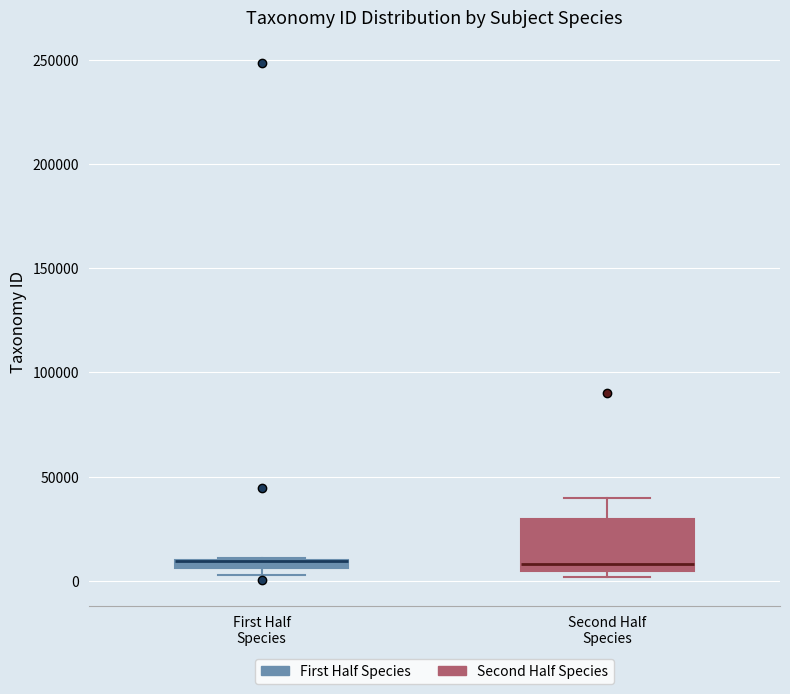

Which box is the tallest, from its lower edge to its upper edge?

Second Half Species